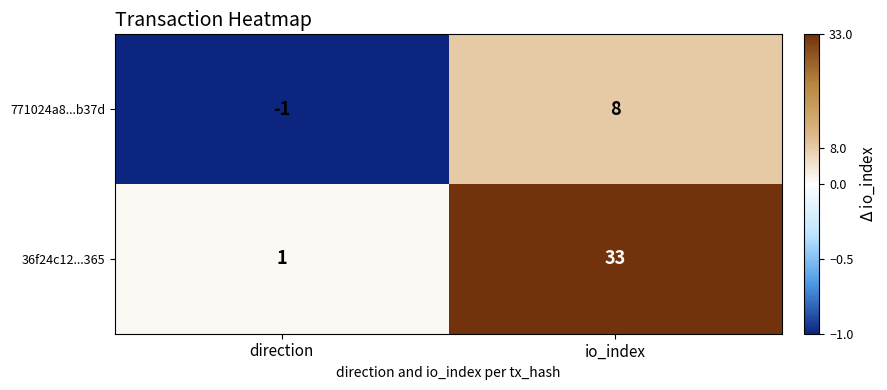

What is the difference between the 771024a8...b37d values at io_index and direction?

9